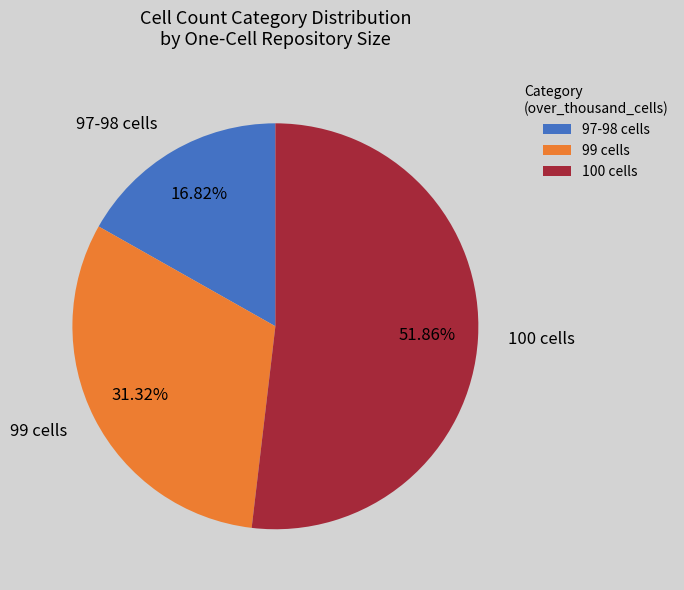

Is there any slice that represents more than half of the pie?

Yes